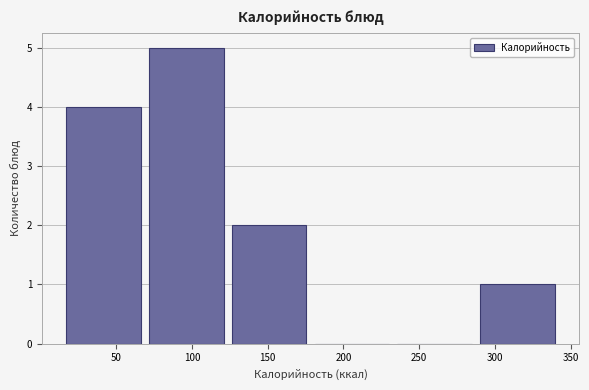

Reading left to right, list every bar in this chart as the range it spans on the x-axis followed by its height. Neither the bar edges nor the heights are printed on the chart, so give them approximately, as read against the axes.

15 to 70: 4
70 to 125: 5
125 to 180: 2
180 to 235: 0
235 to 290: 0
290 to 340: 1